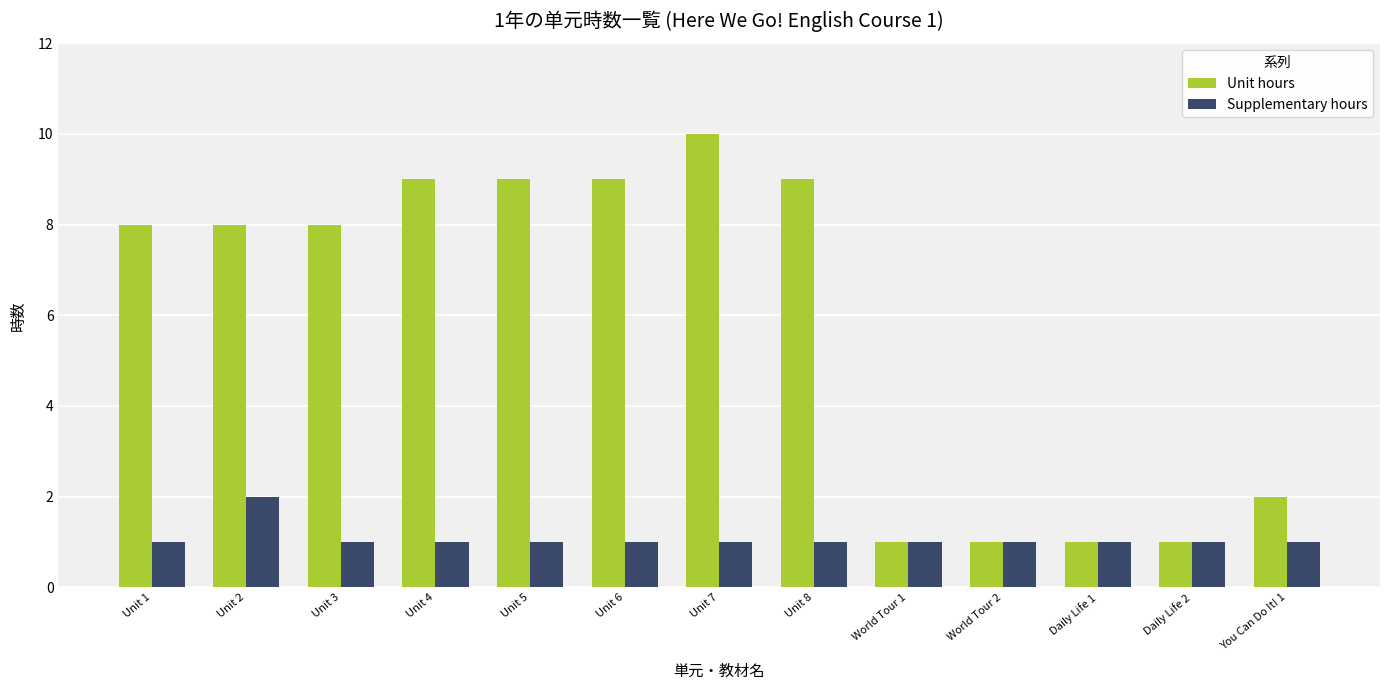

Which series has the largest range (max minus min)?

Unit hours